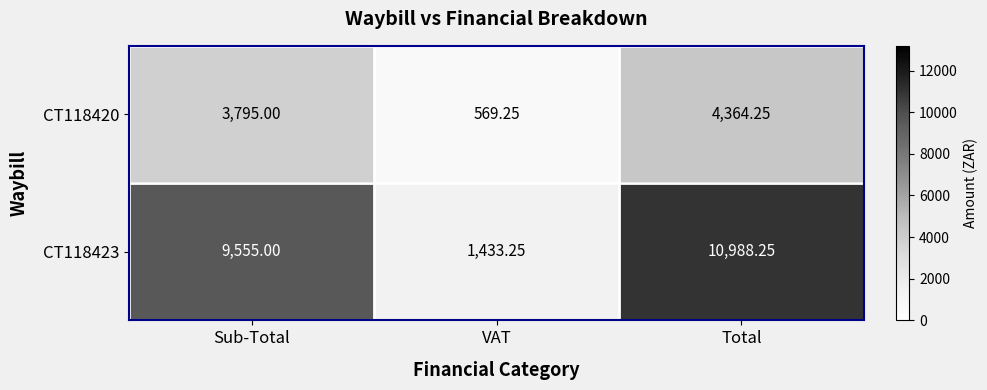

List the series in order of their overall mean, lowest first.

CT118420, CT118423